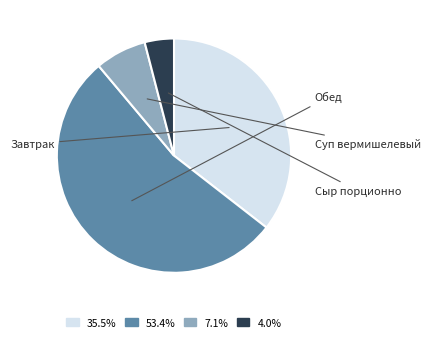

How many slices are in this pie chart?

4